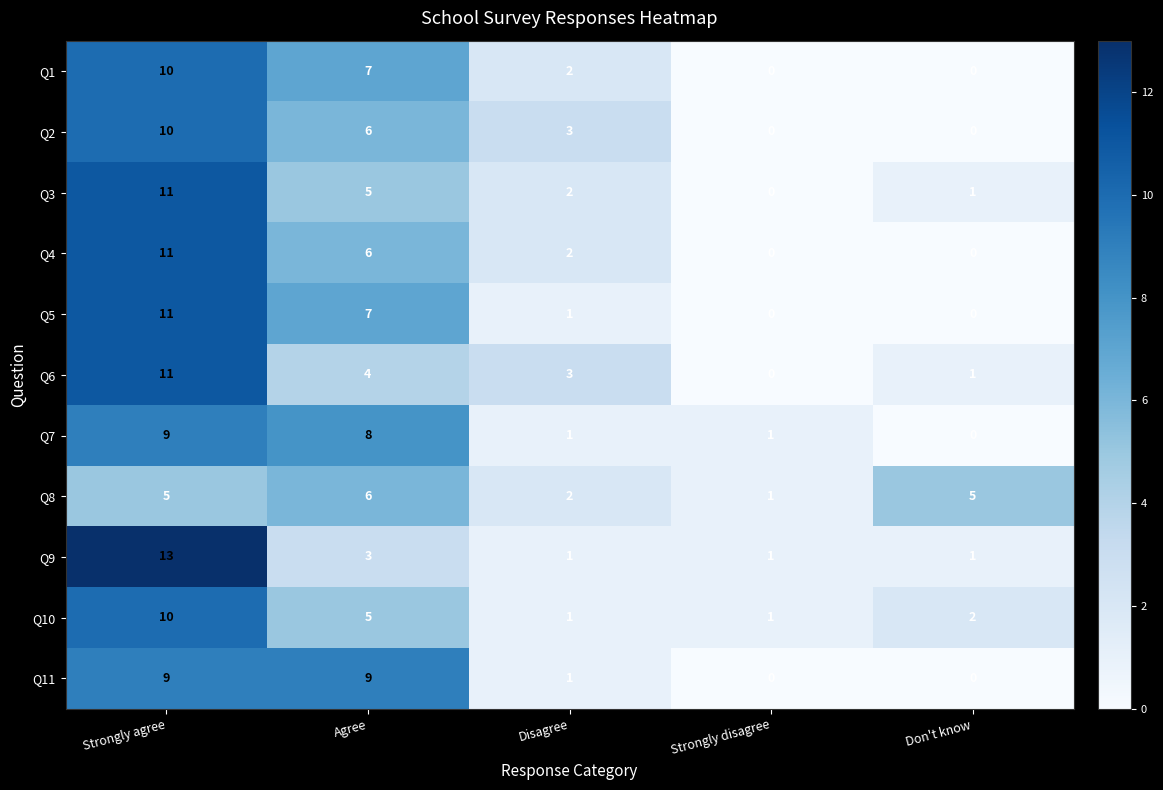

How many distinct data groups are displayed?

11